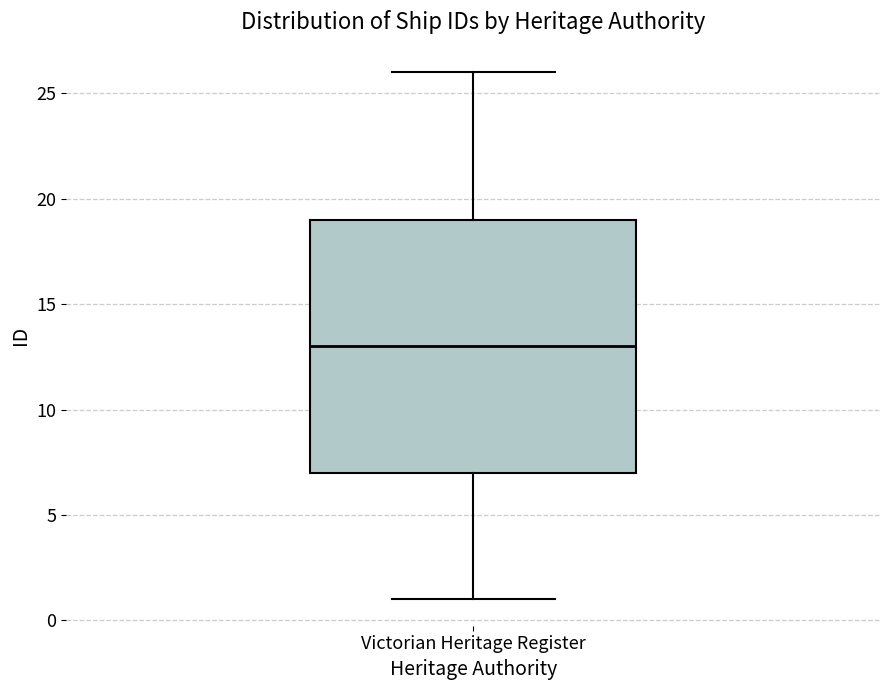

Where is the lower edge of the box for Victorian Heritage Register on the y-axis? The values are not printed on the chart, so give them approximately, as read against the axis.

7